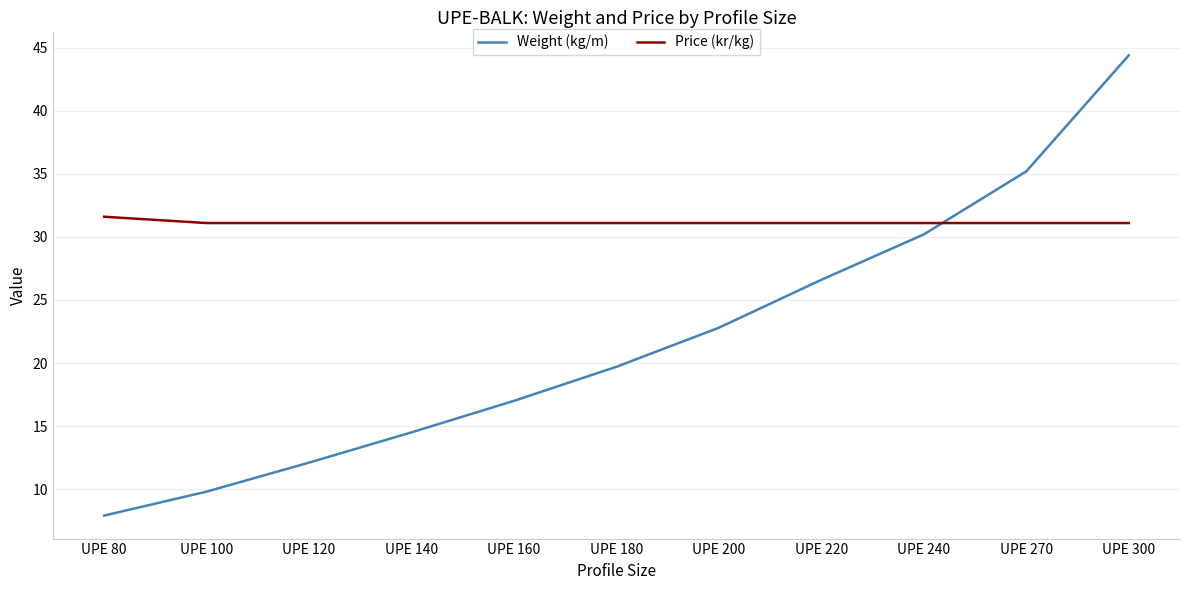

Reading left to right, extract all data points from this chart.

Weight (kg/m): 7.9	9.8	12.1	14.5	17.0	19.7	22.8	26.6	30.2	35.2	44.4
Price (kr/kg): 31.6	31.1	31.1	31.1	31.1	31.1	31.1	31.1	31.1	31.1	31.1